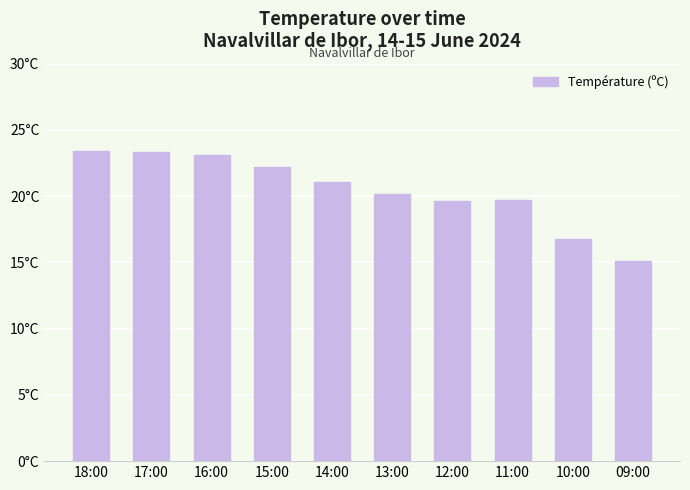

The value at 11:00 is 28.3. True or false?

False